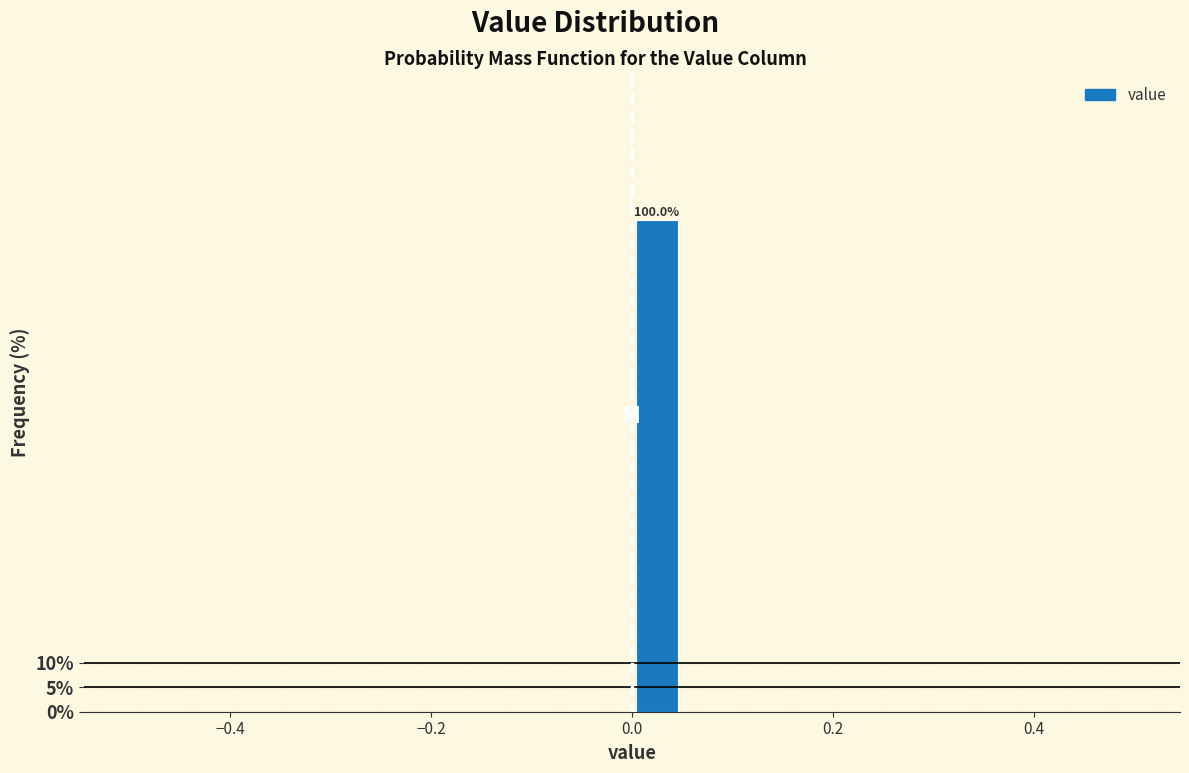

Around what value on the x-axis is the tallest bar? Give the approximate position of its centre, as read against the axis.

0.02